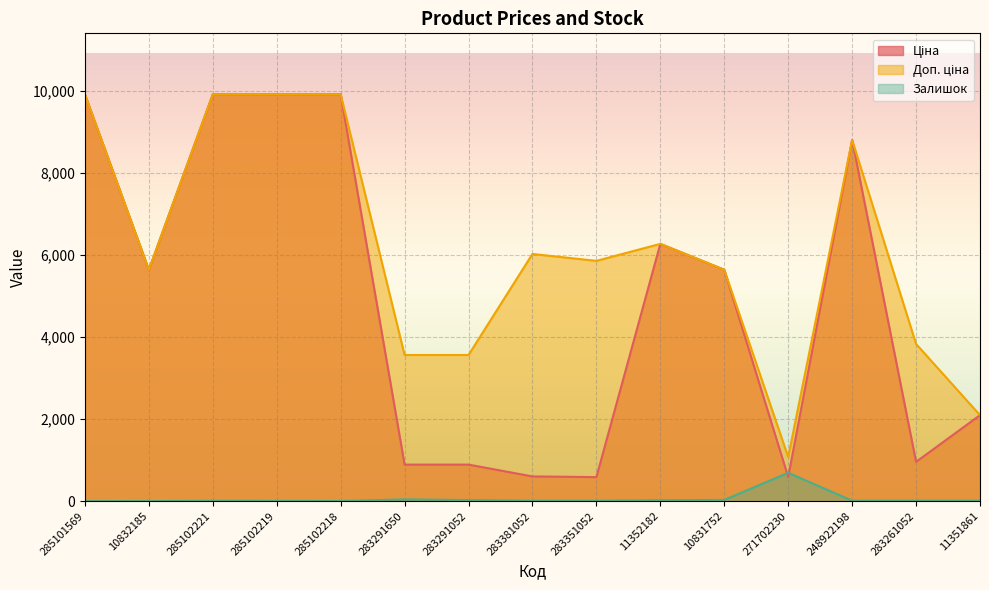

What are all the series names shown in the legend?

Ціна, Доп. ціна, Залишок